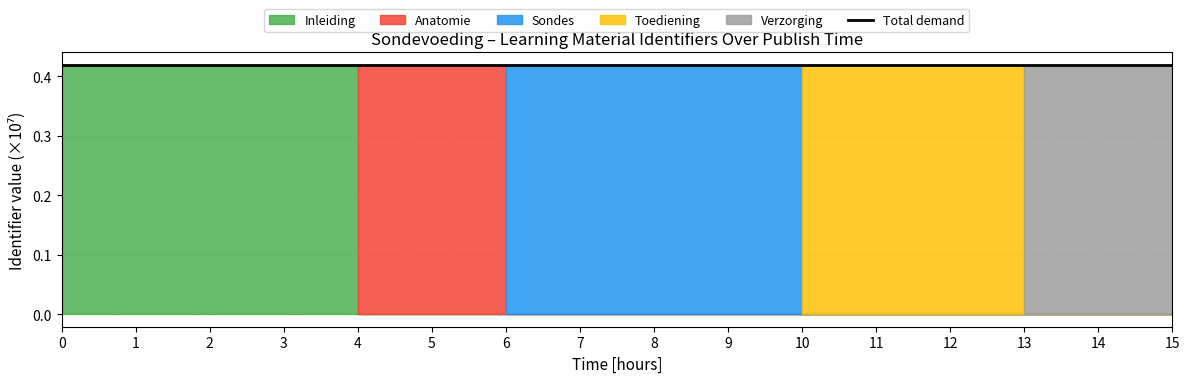

Which has a higher value, 15 or 0?

15